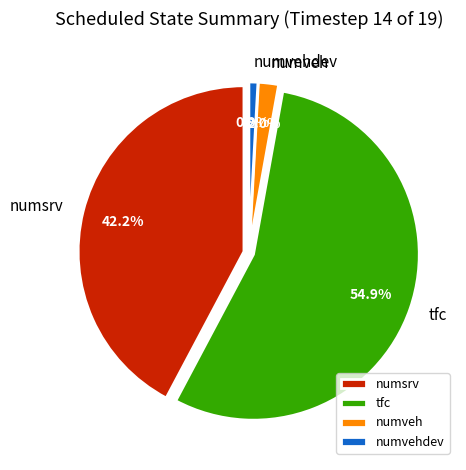

Rank the categories by value from lowest to highest.

numvehdev, numveh, numsrv, tfc